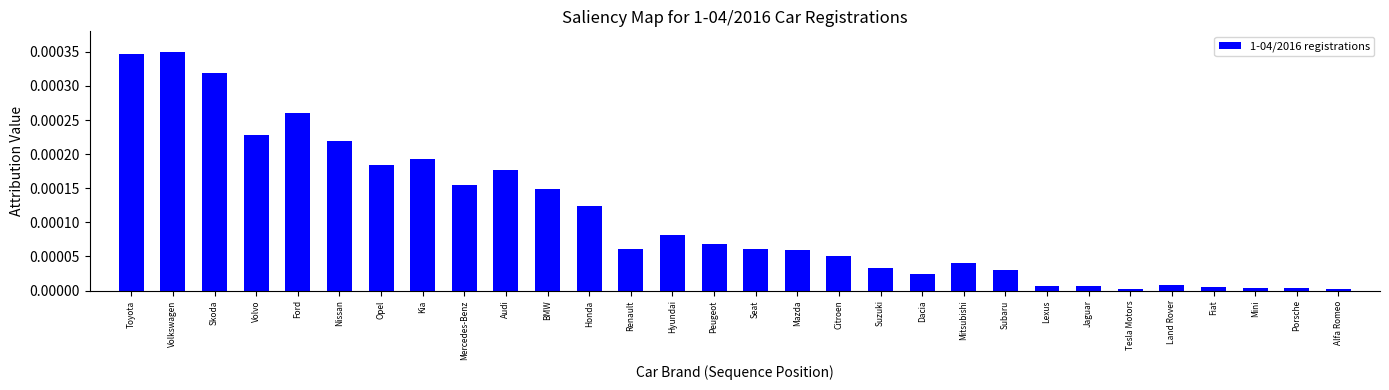

What is the label of the 28th bar from the right?

Skoda